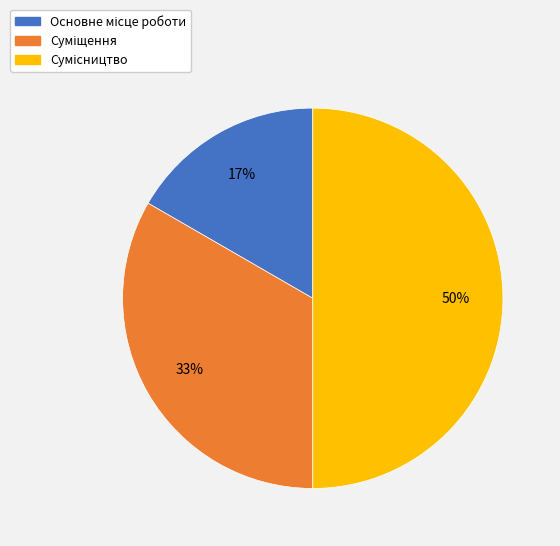

To the nearest percent, what is the average slice percentage?

33%